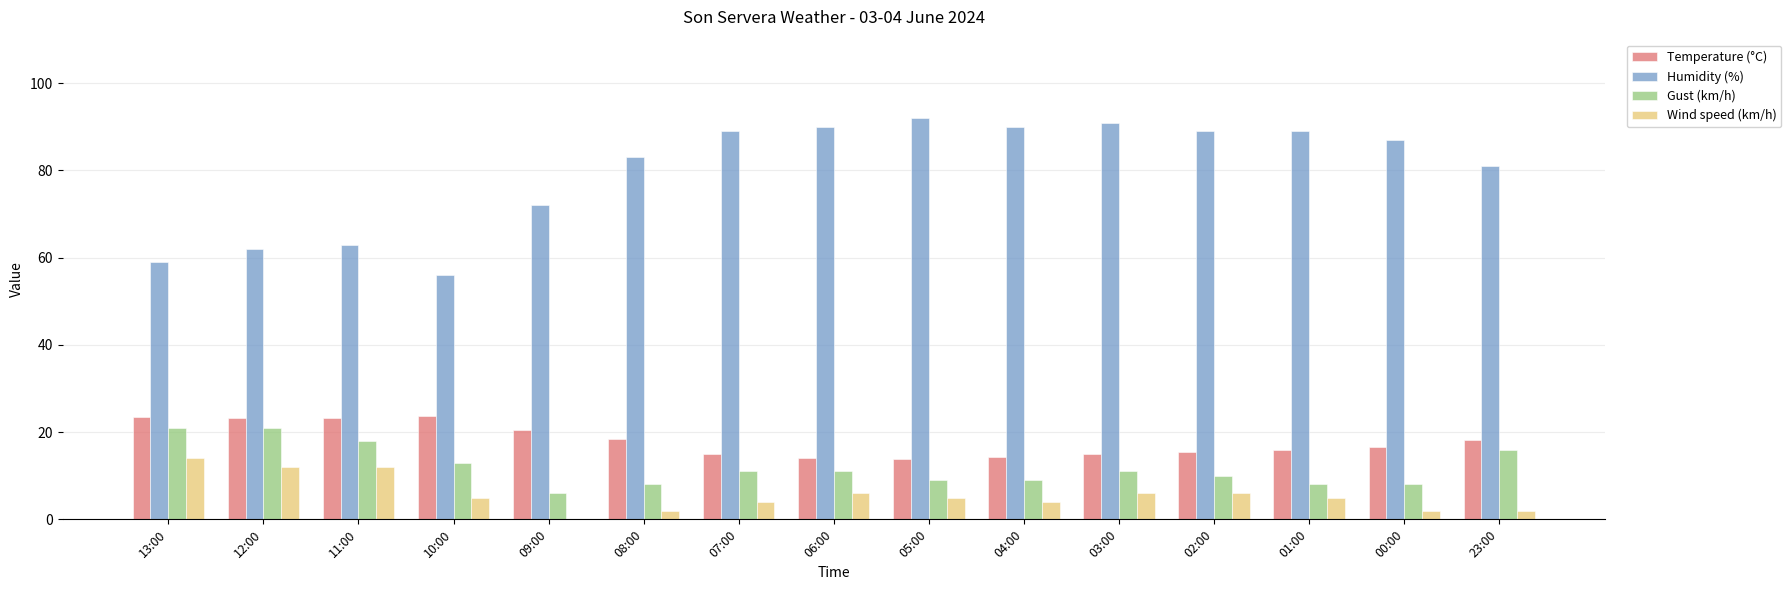

The value of Temperature (°C) at 06:00 is 14.1. True or false?

True